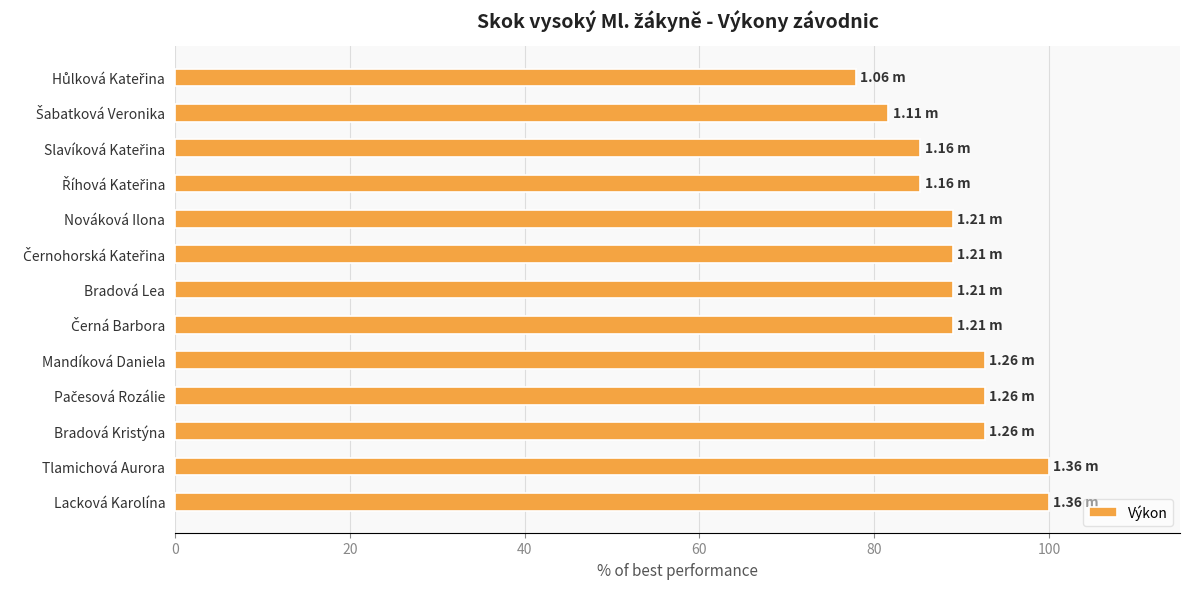

What is the difference between the maximum and minimum values?

22.1